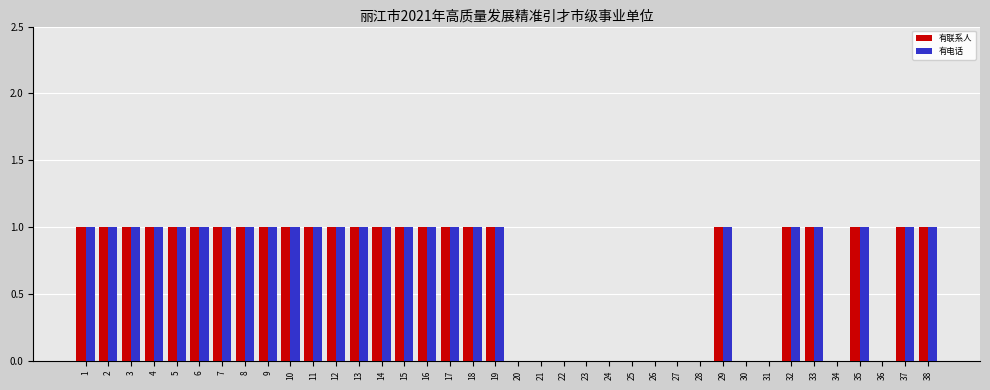

Is the value of 有电话 at 28 greater than the value of 有联系人 at 32?

No